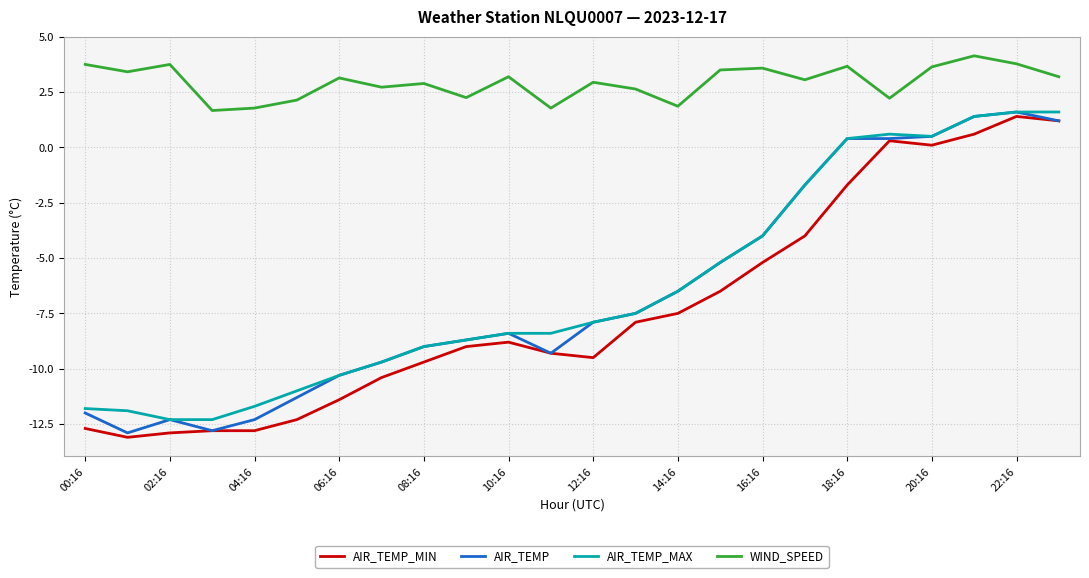

Is this an area chart (filled region under the line)?

No